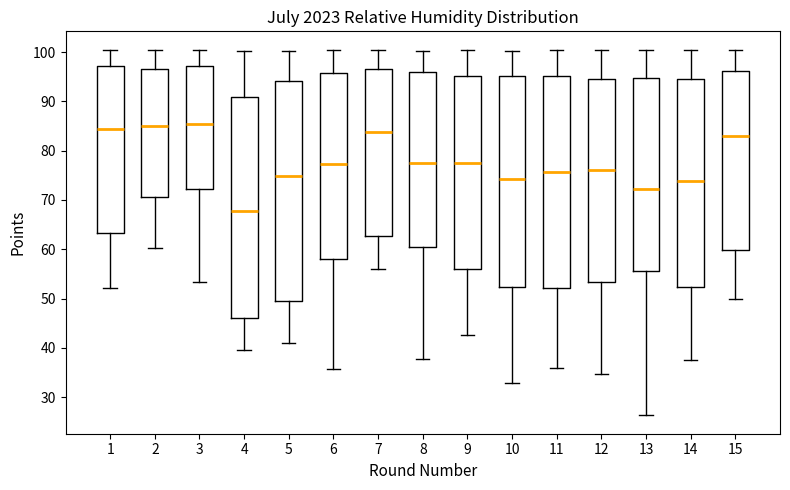

Reading left to right, read every box against the y-axis: the position of its median line, the range the box covers, and the ends of its whiskers. The values are not printed on the chart, so give them approximately, as read against the axis.

1: median 84, box 63 to 97, whiskers 52 to 100
2: median 85, box 71 to 97, whiskers 60 to 100
3: median 85, box 72 to 97, whiskers 53 to 100
4: median 68, box 46 to 91, whiskers 40 to 100
5: median 75, box 49 to 94, whiskers 41 to 100
6: median 77, box 58 to 96, whiskers 36 to 100
7: median 84, box 63 to 97, whiskers 56 to 100
8: median 77, box 61 to 96, whiskers 38 to 100
9: median 78, box 56 to 95, whiskers 43 to 100
10: median 74, box 52 to 95, whiskers 33 to 100
11: median 76, box 52 to 95, whiskers 36 to 100
12: median 76, box 53 to 95, whiskers 35 to 100
13: median 72, box 56 to 95, whiskers 26 to 100
14: median 74, box 52 to 95, whiskers 38 to 101
15: median 83, box 60 to 96, whiskers 50 to 100